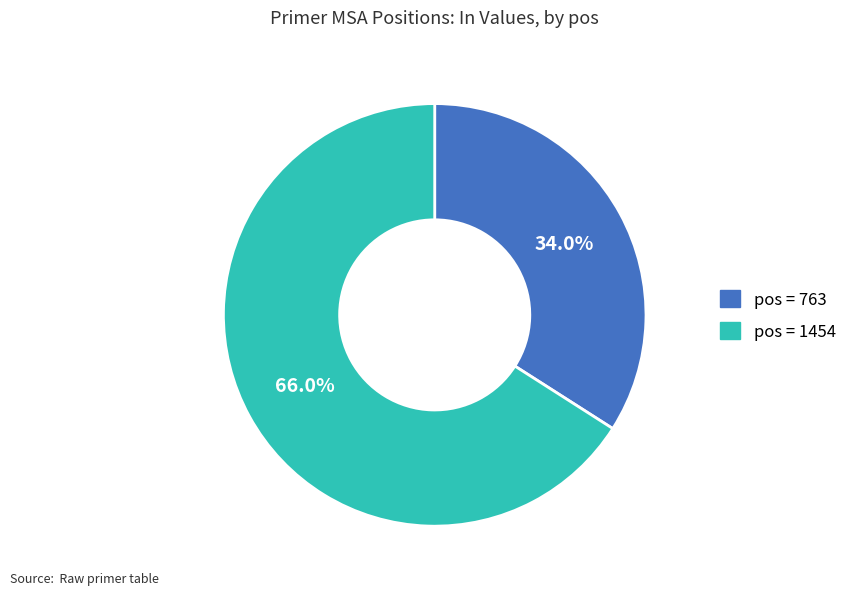

Is there any slice that represents more than half of the pie?

Yes